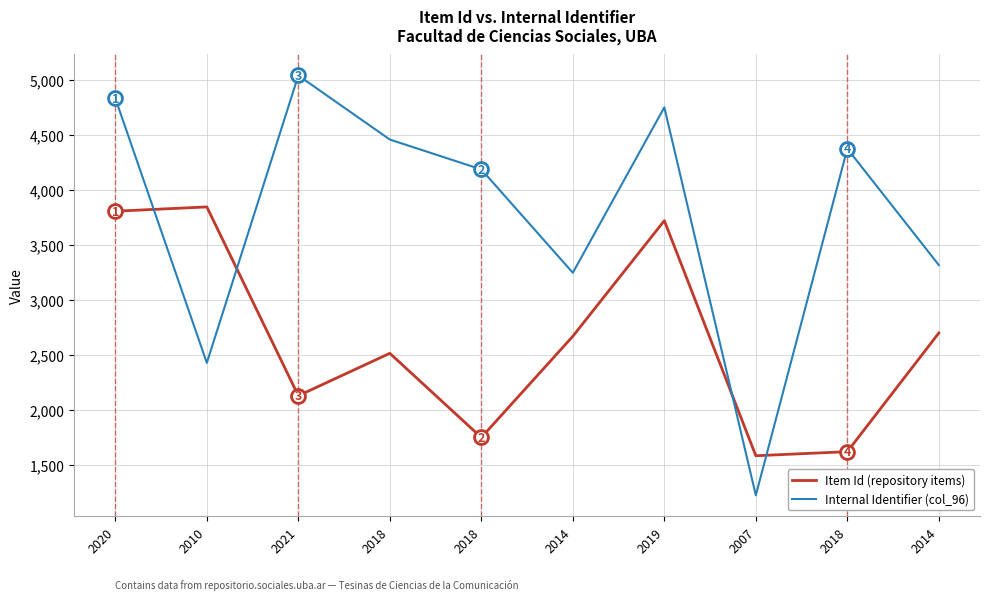

At which category is the sum across all series the highest?

2020